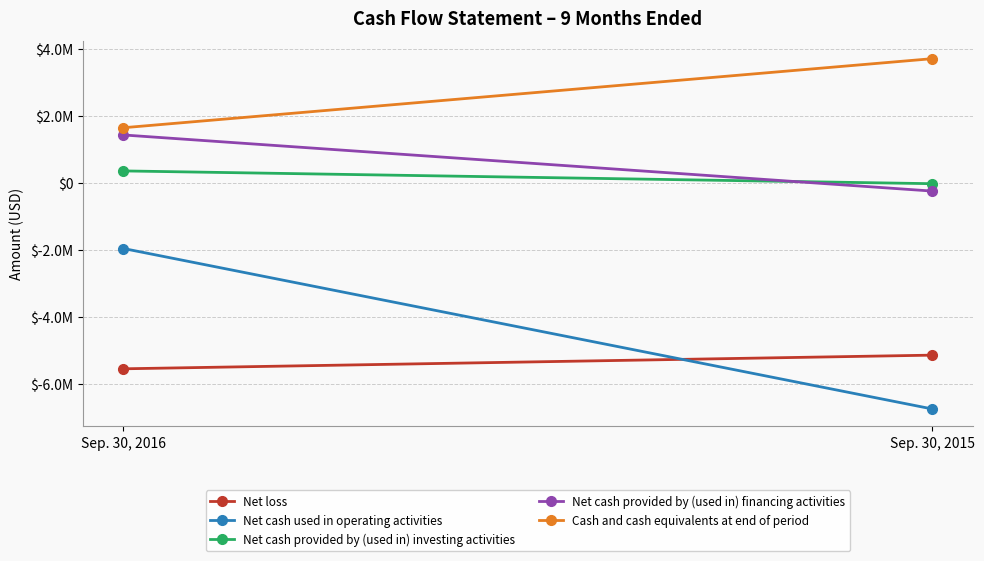

True or false: Net cash provided by (used in) investing activities has a value of -4904 at Sep. 30, 2015.

False